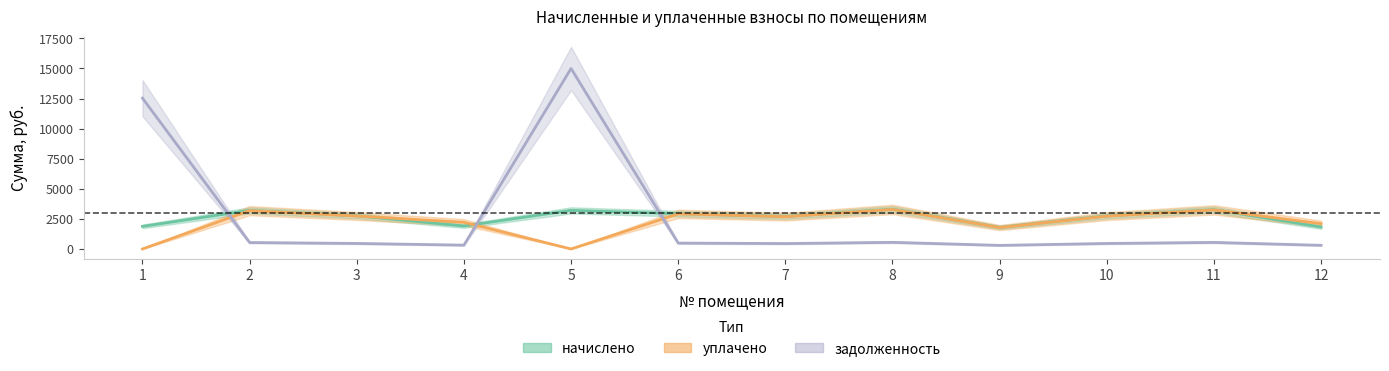

Which series ends up on top after the final intersection of уплачено and начислено?

уплачено